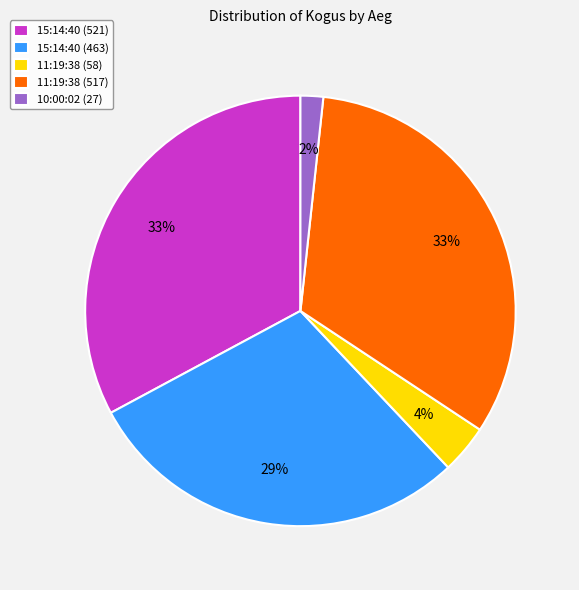

What percentage is the 11:19:38 (517) slice, to the nearest percent?

33%